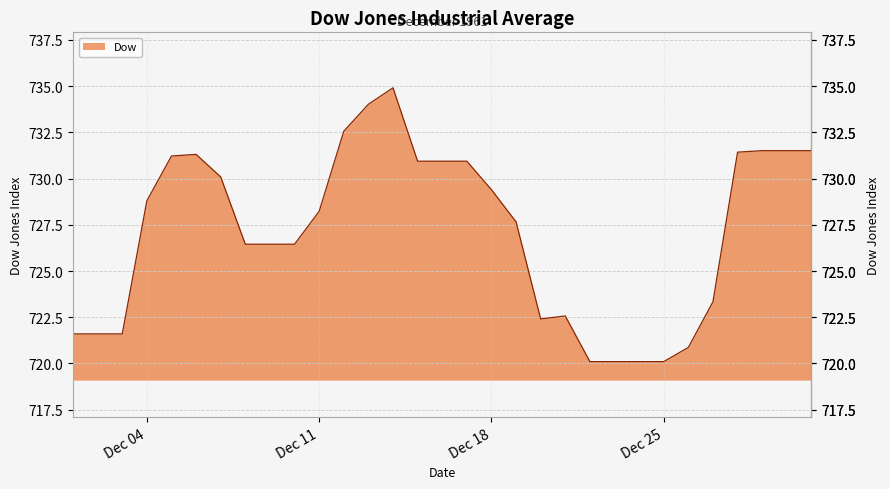

What is the smallest value displayed?

720.1